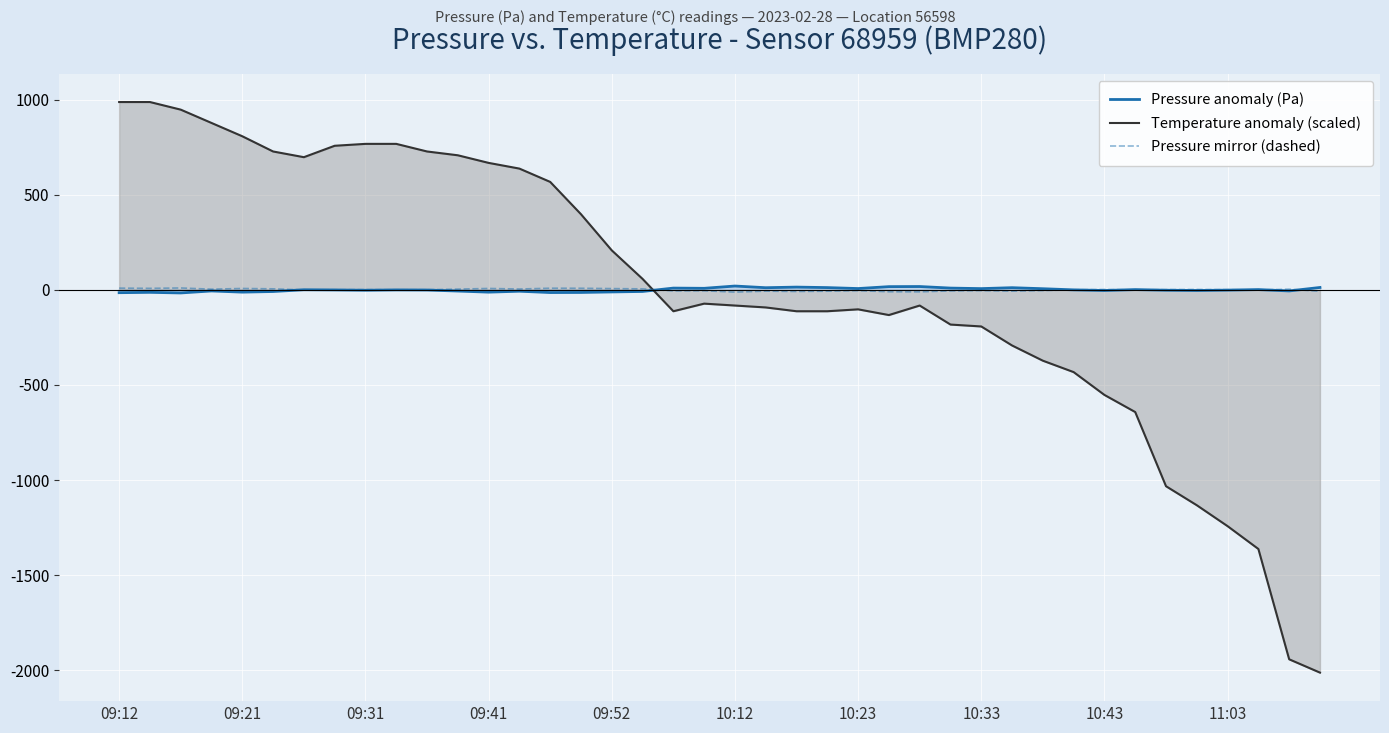

What is the difference between the second highest and second lowest values in the Pressure anomaly (Pa) series?

32.4